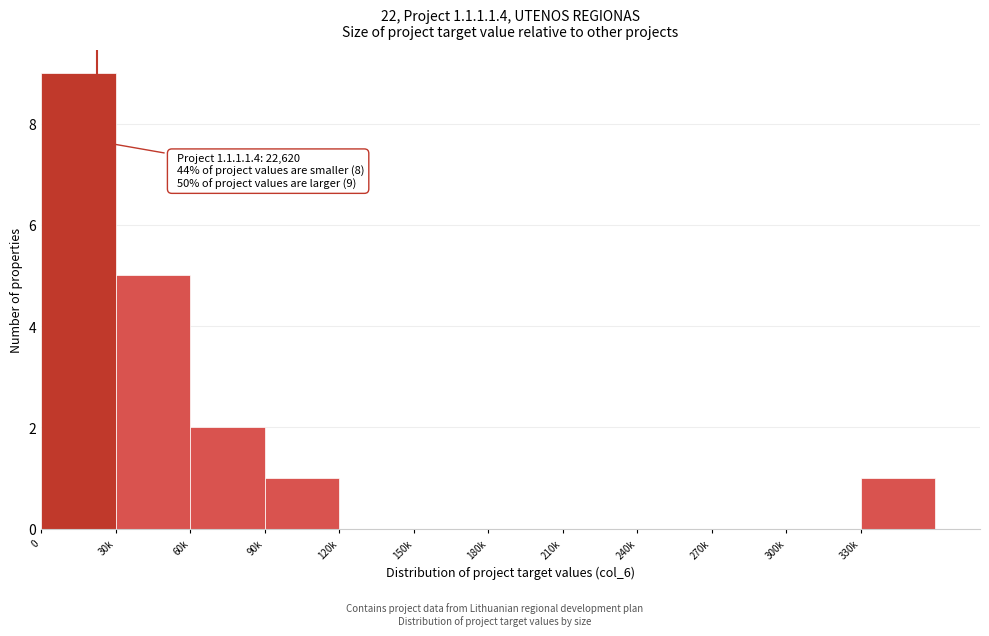

Reading right to left, list all the values displayed in this chart.

330k=1	300k=0	270k=0	240k=0	210k=0	180k=0	150k=0	120k=0	90k=1	60k=2	30k=5	0=9